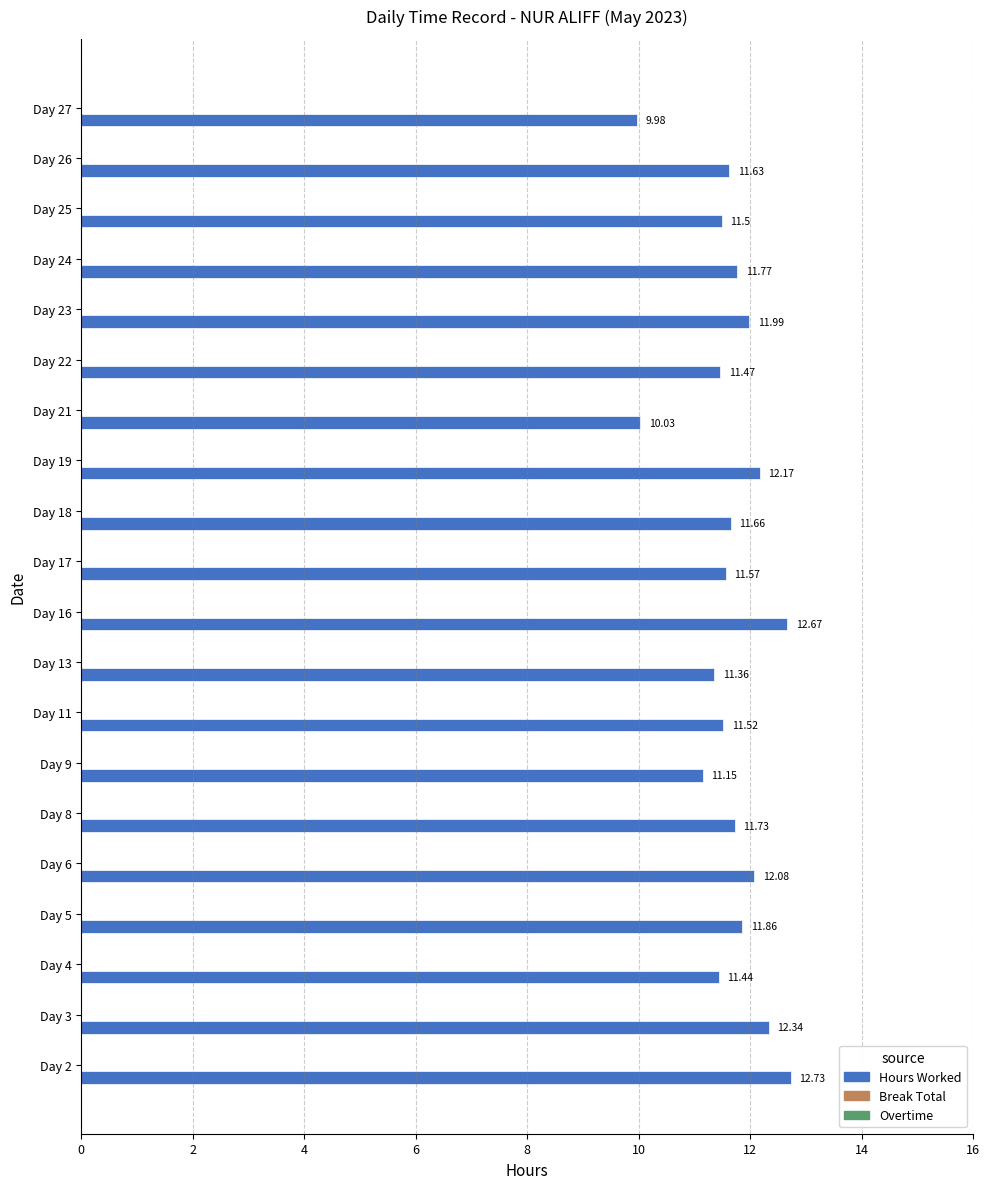

Rank the categories by value from lowest to highest.

Day 27, Day 21, Day 9, Day 13, Day 4, Day 22, Day 25, Day 11, Day 17, Day 26, Day 18, Day 8, Day 24, Day 5, Day 23, Day 6, Day 19, Day 3, Day 16, Day 2